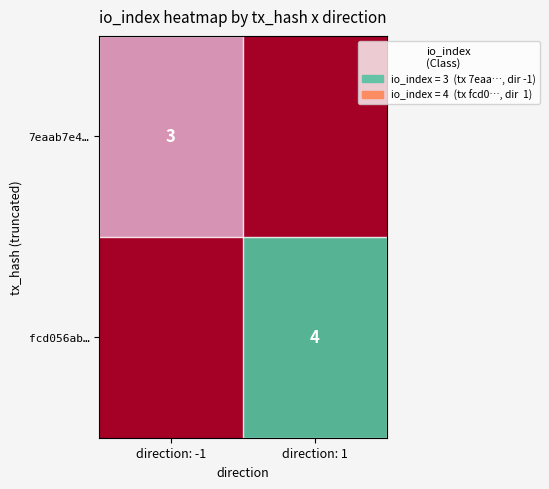

True or false: 7eaab7e4… has a value of 3 at direction: -1.

True